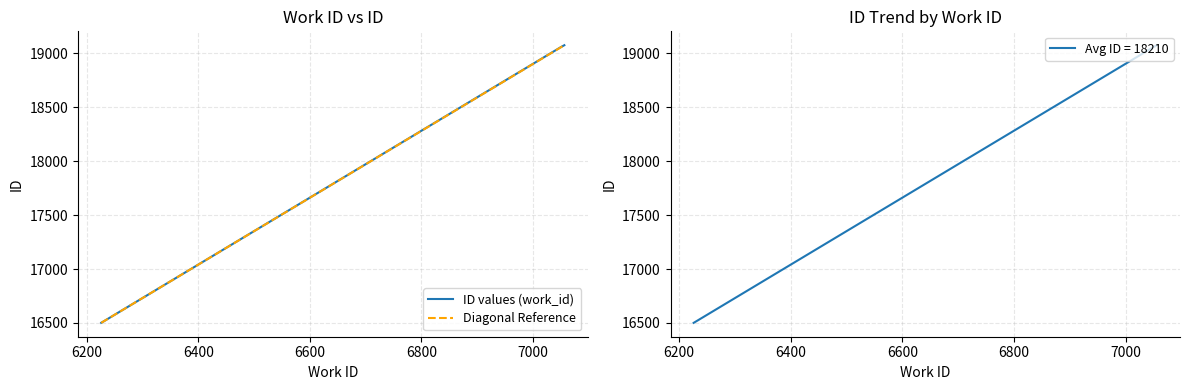

The value at 6226 is 16501. True or false?

True